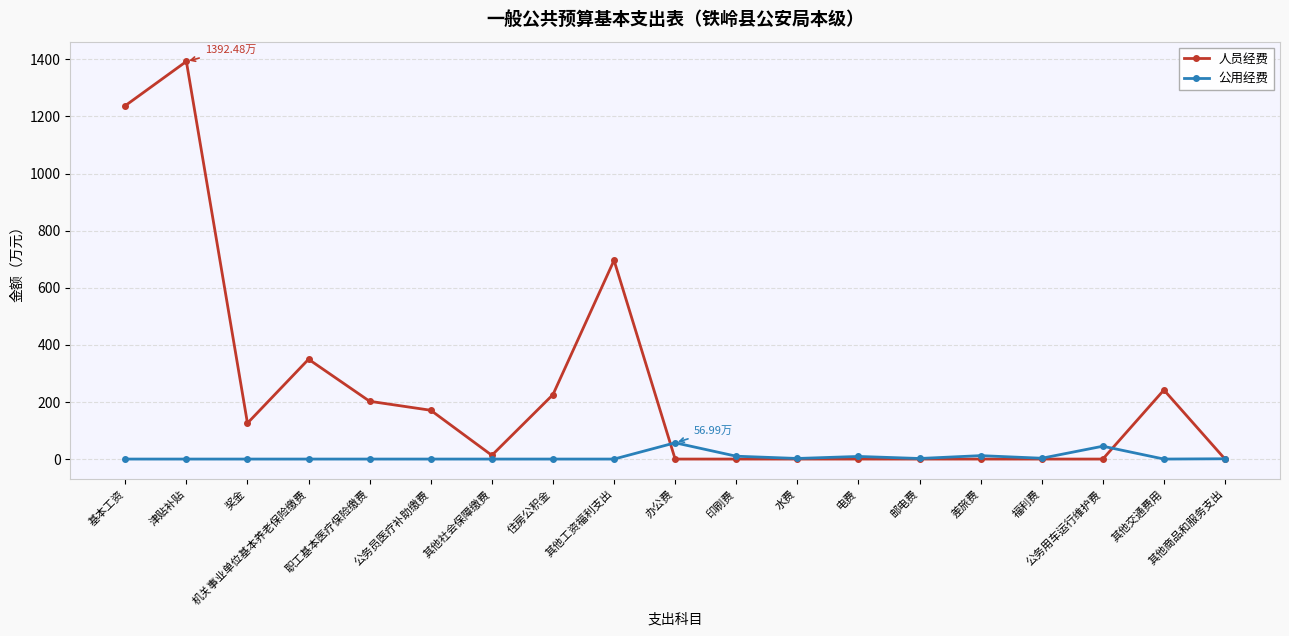

At which category does 人员经费 reach its first local valley?

奖金